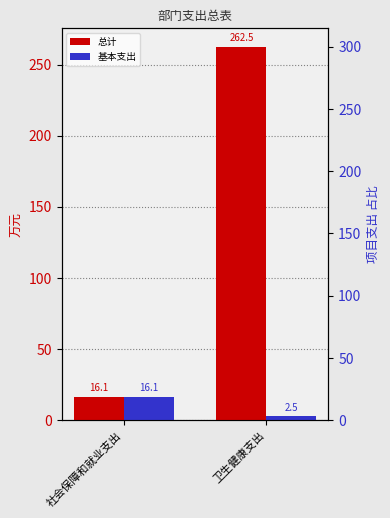

Reading left to right, what are all the values shown in this chart?

总计: 16.1	262.5
基本支出: 16.1	2.5